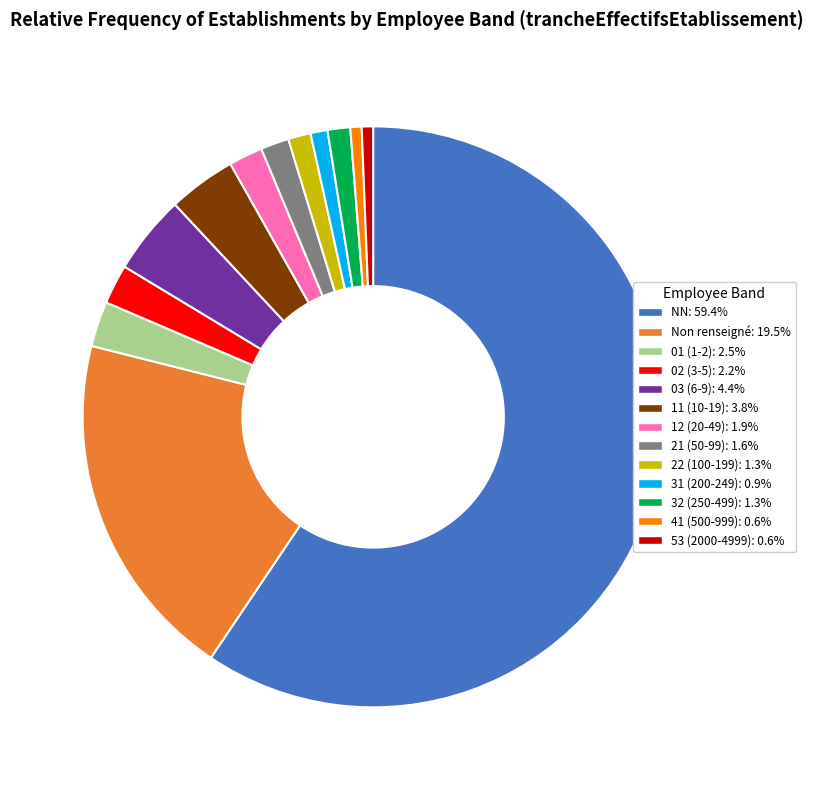

Does any single category account for the majority?

Yes